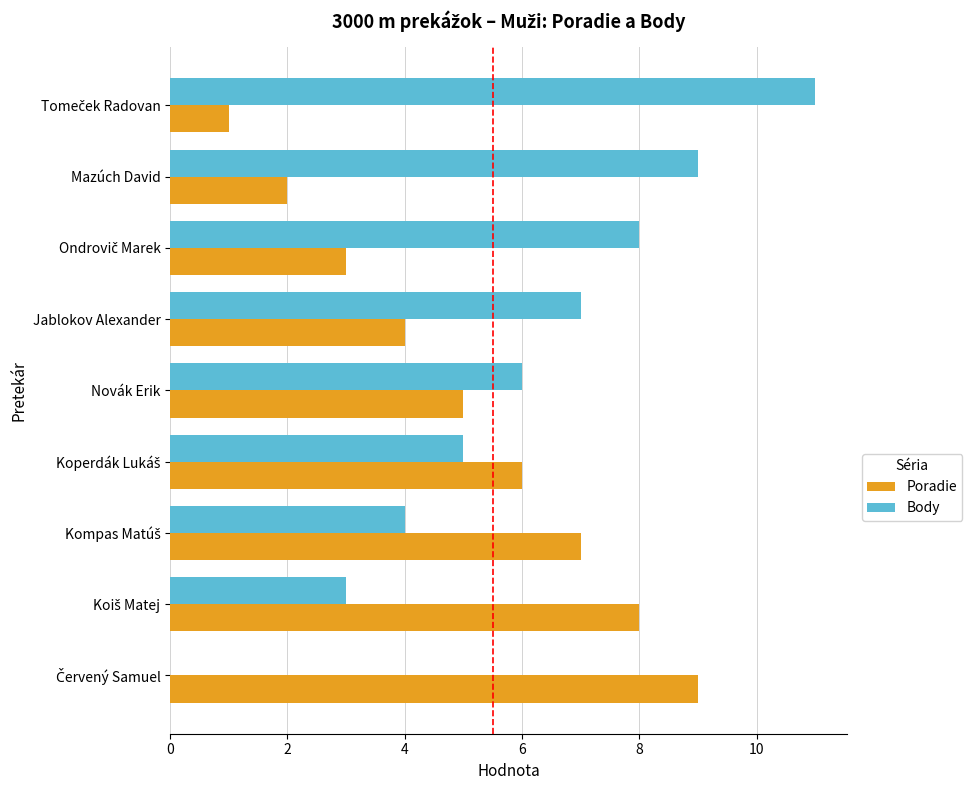

The Body series shows 9 at Mazúch David. True or false?

True